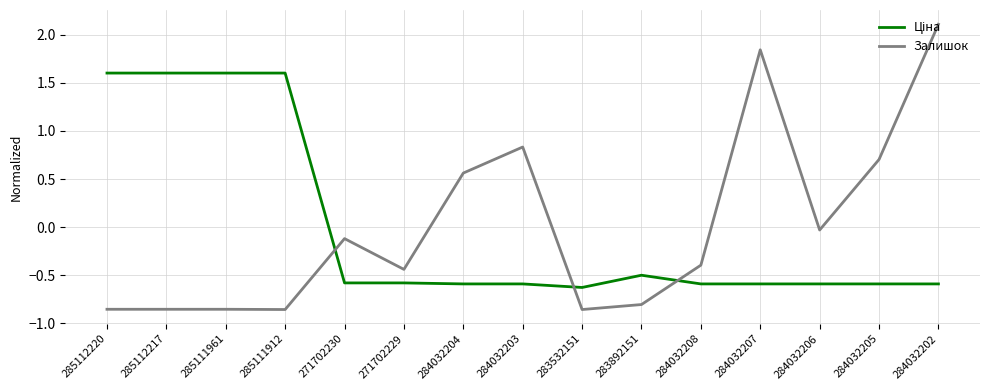

What position from the right is 283892151?

6